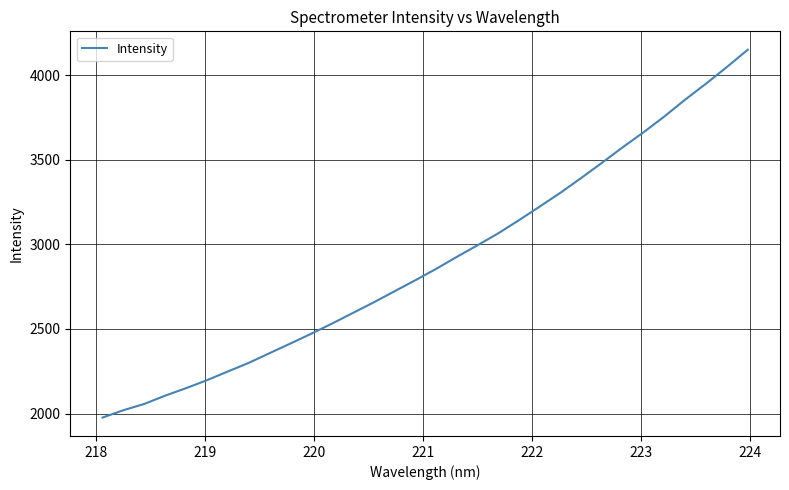

What is the maximum value shown in the chart?

4151.2